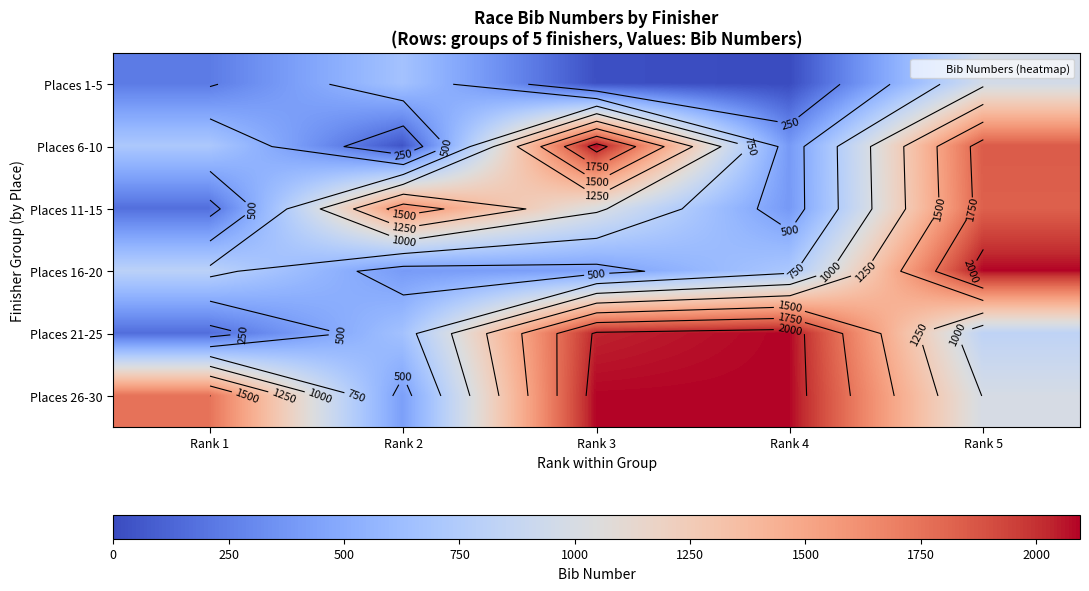

How many values in the Places 1-5 series are below 232?

2